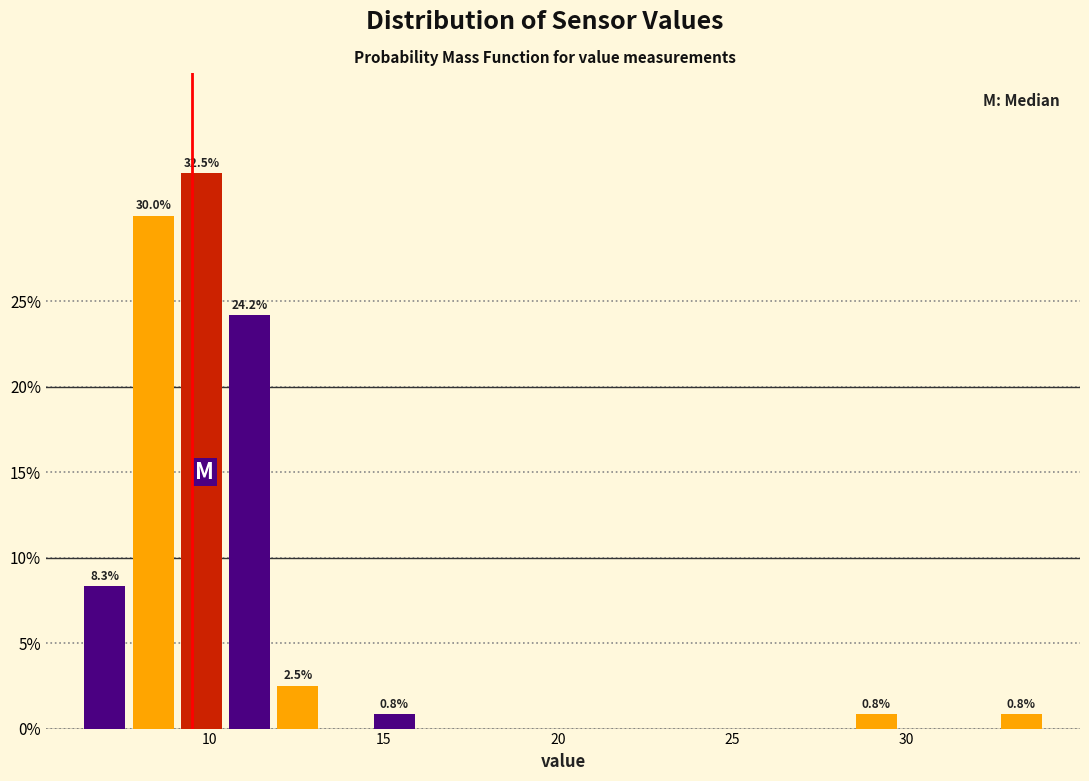

Read against the x-axis, roughly where is the centre of the tallest bar?

10.0